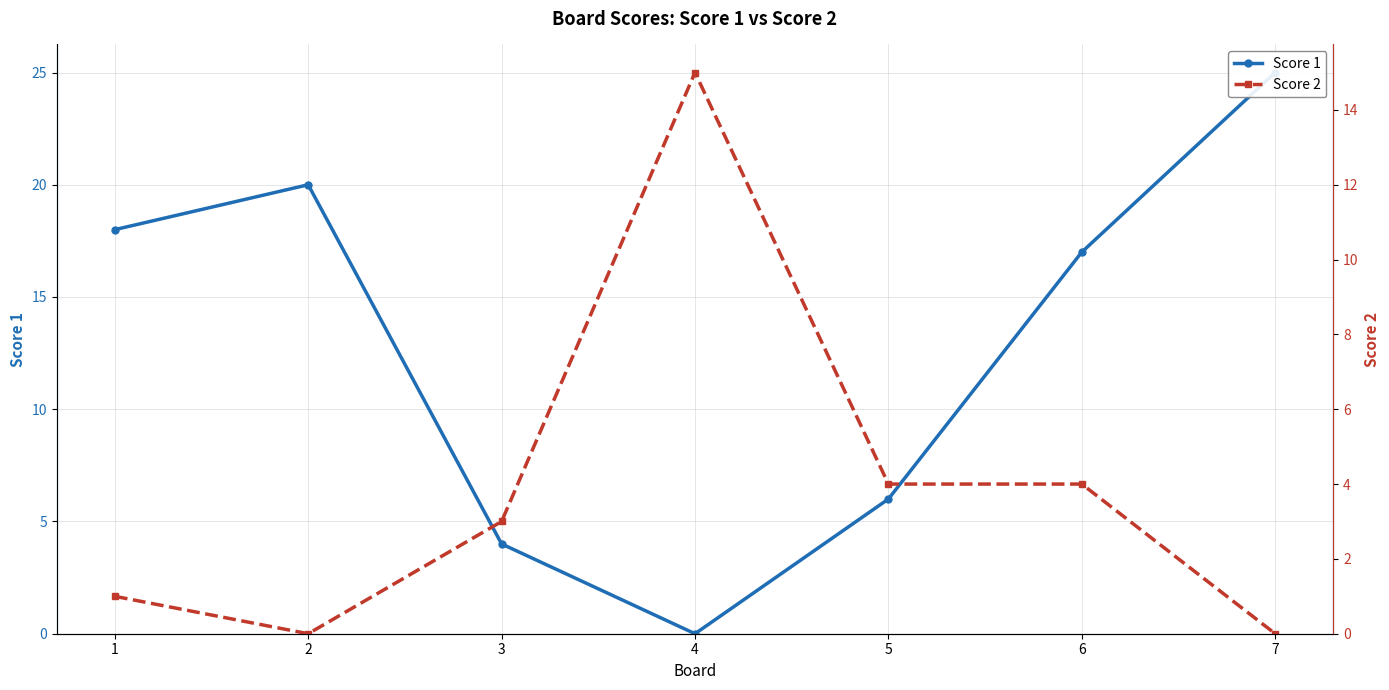

What is the difference between the maximum and minimum values in the Score 2 series?

15